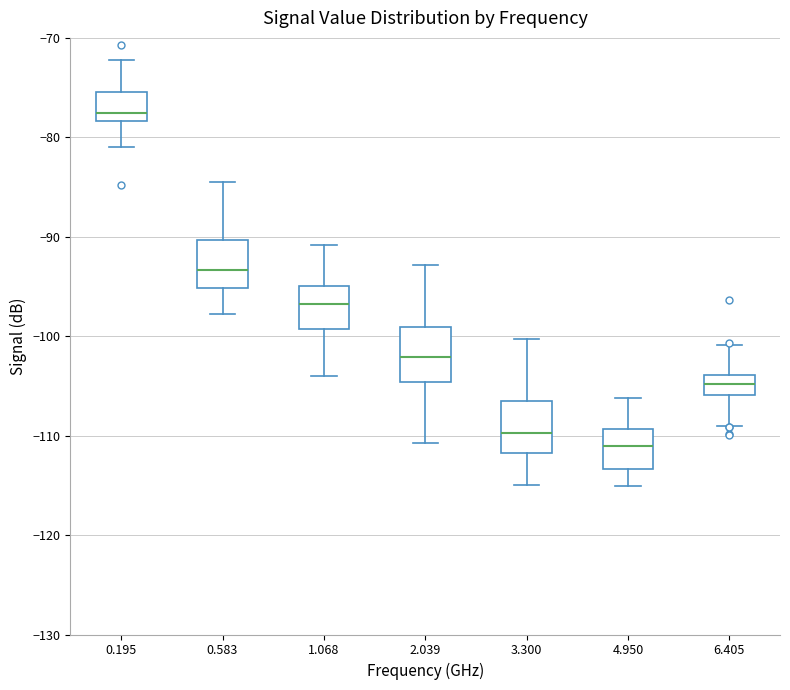

Where does the median line of the box at x = 4.950 sit on the y-axis? The values are not printed on the chart, so give them approximately, as read against the axis.

-111